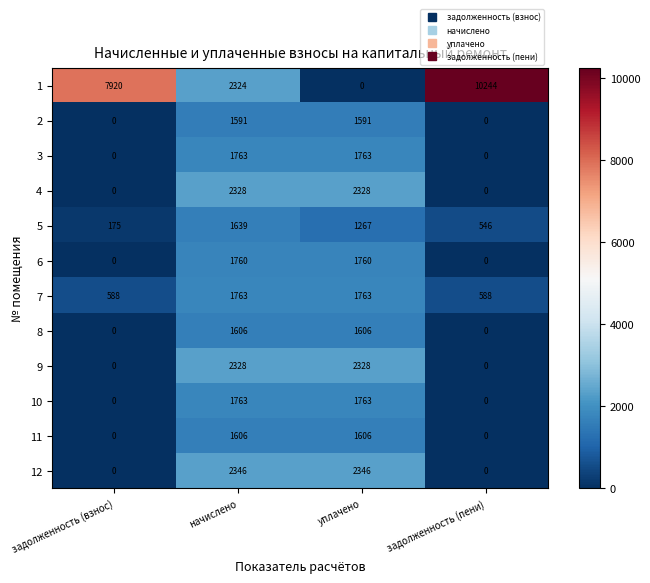

Count the 4 values in the range 0 to 2328.

4